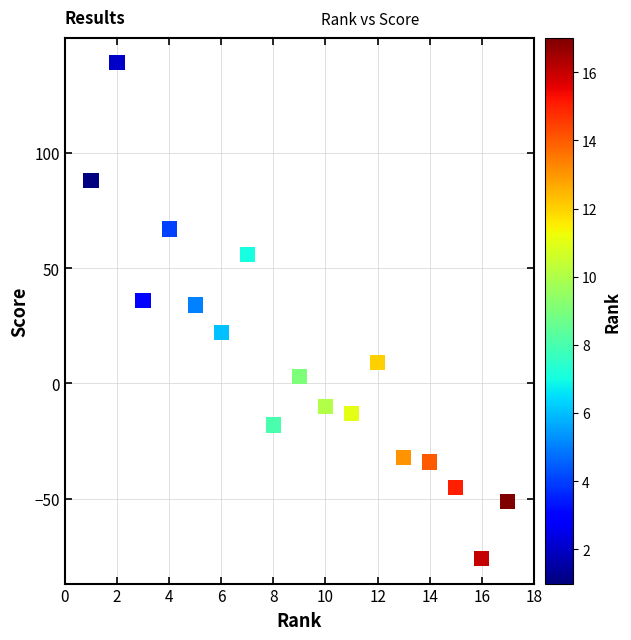

What is the range of X values (max minus min)?

16